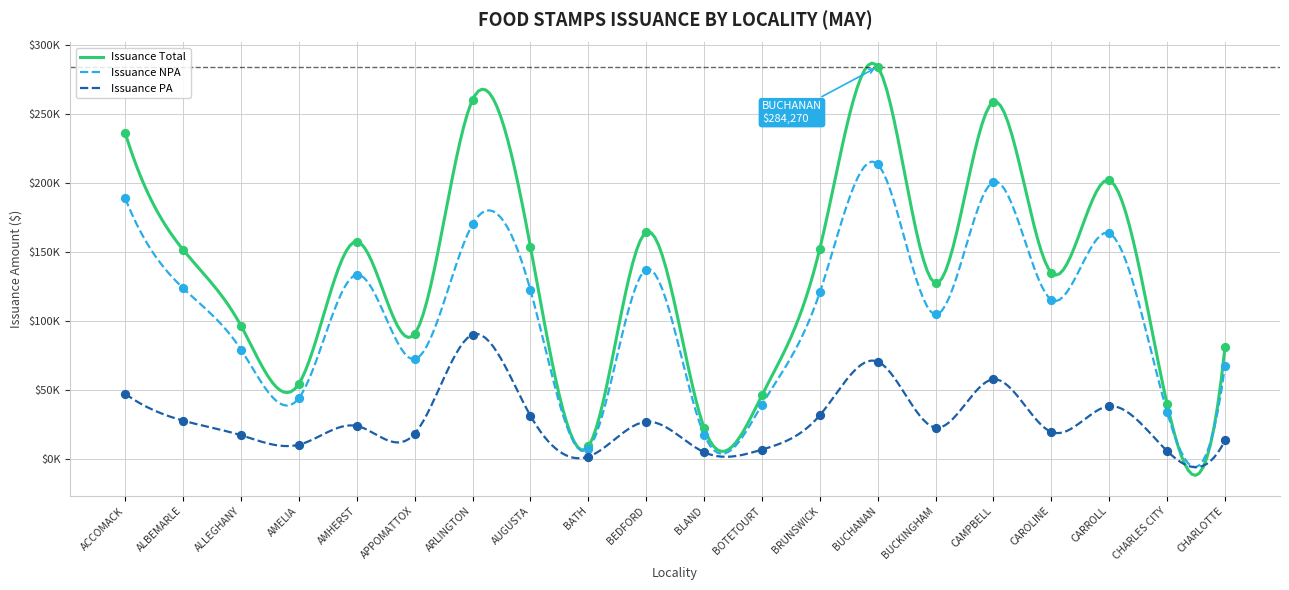

Which series has the widest spread of Y values?

Issuance Total